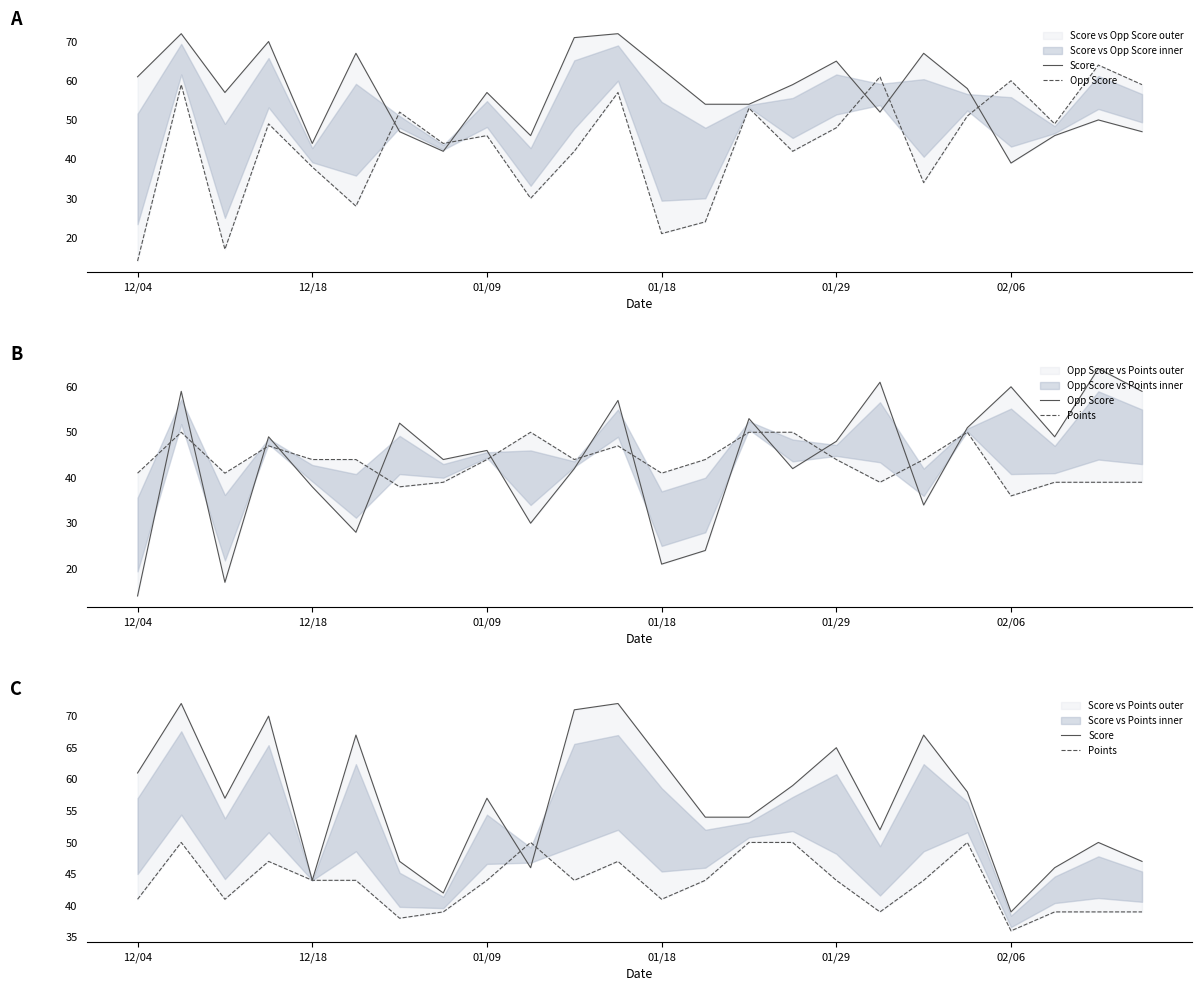

What is the difference between the second highest and second lowest values in the Points series?

12